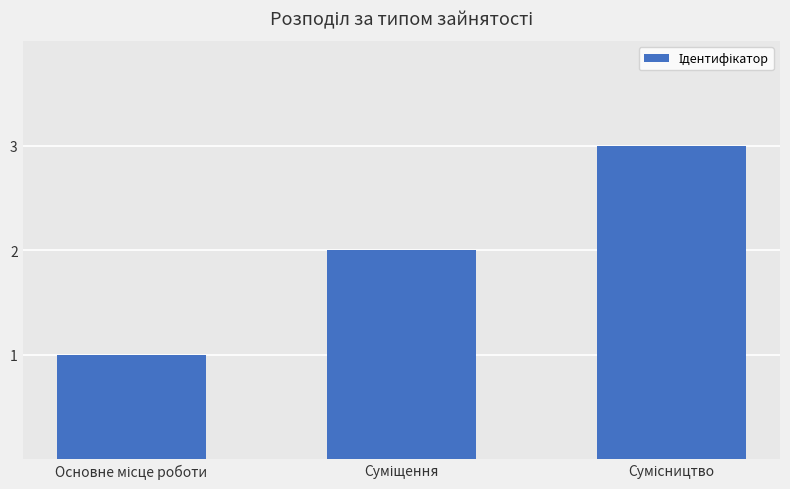

What is the greatest value displayed?

3